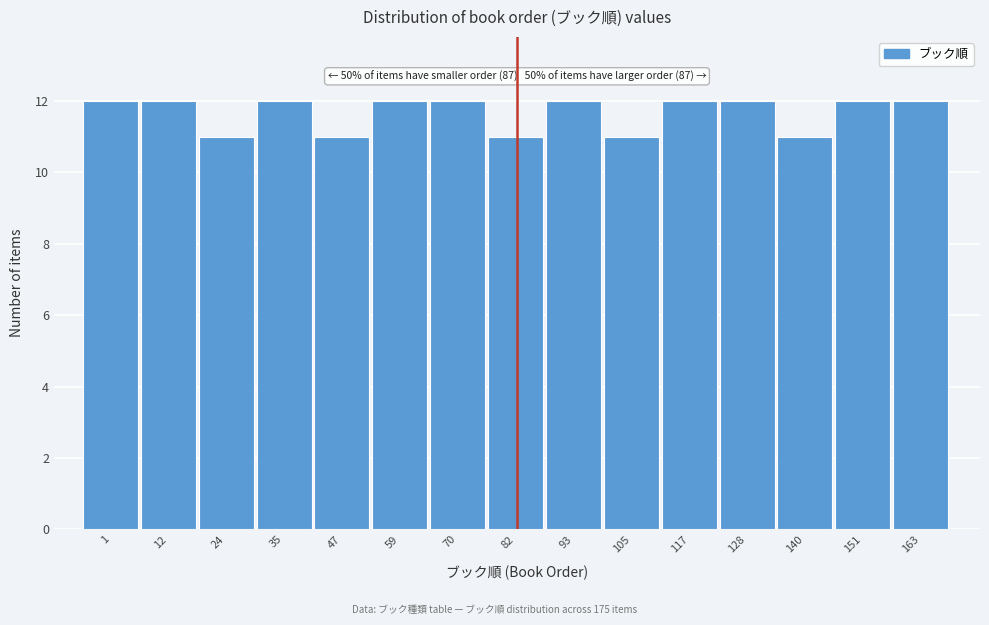

Reading right to left, list all the values displayed in this chart.

12	12	11	12	12	11	12	11	12	12	11	12	11	12	12